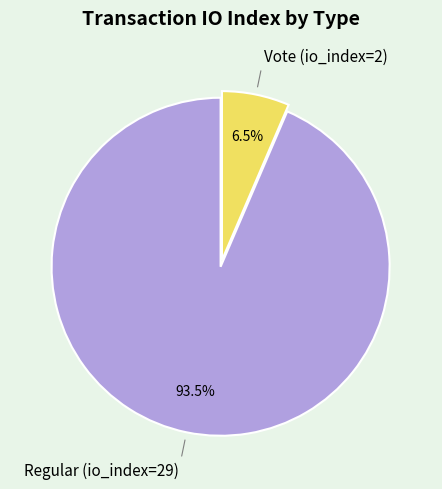

What is the largest slice in the pie chart?

Regular (io_index=29)